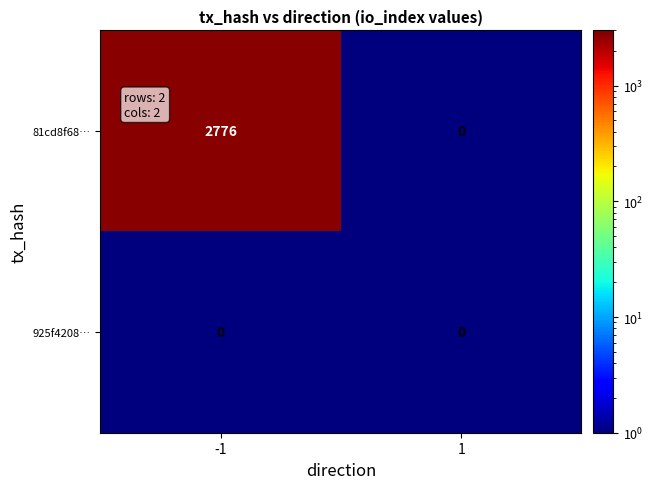

What is the greatest value displayed?

2776